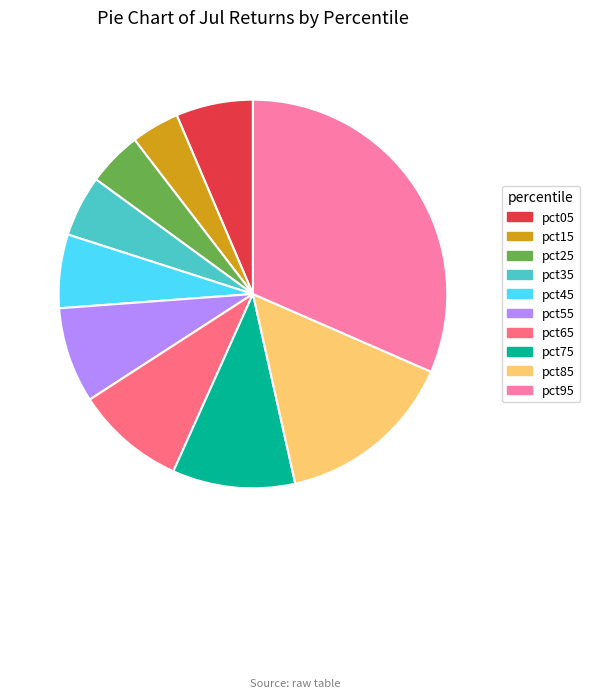

Which has a higher value, pct75 or pct85?

pct85